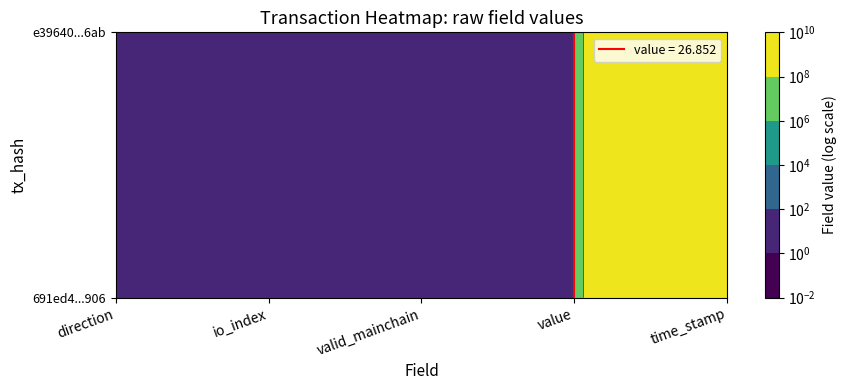

What is the difference between the highest and lowest values at io_index?

8.0